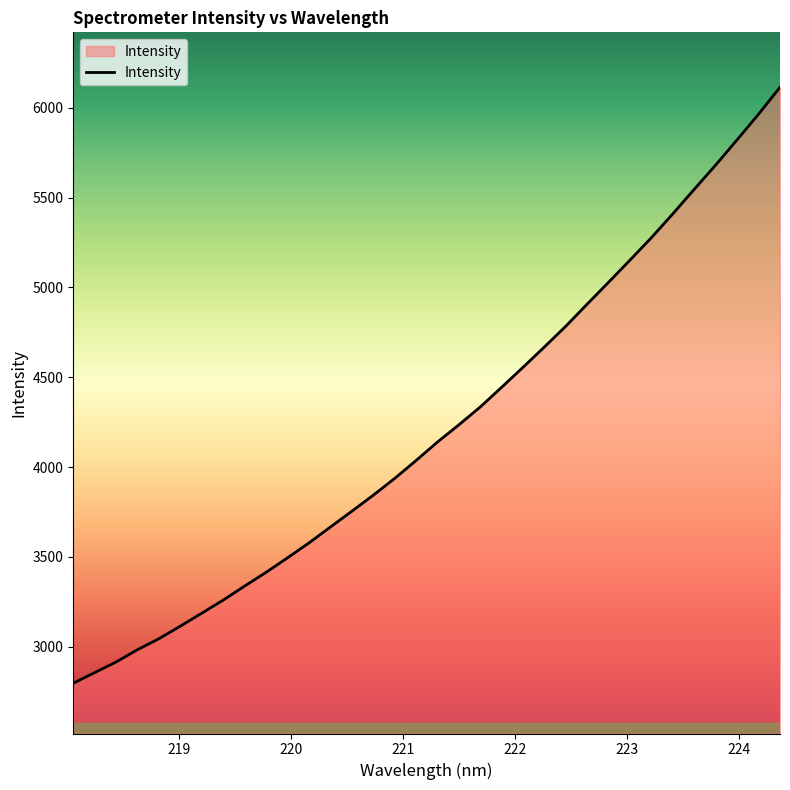

What is the difference between the maximum and minimum values?

3316.6